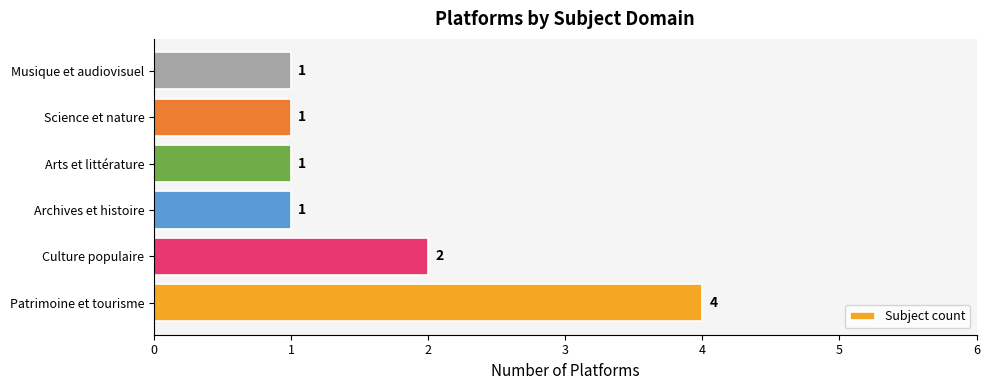

How many categories are shown in the chart?

6